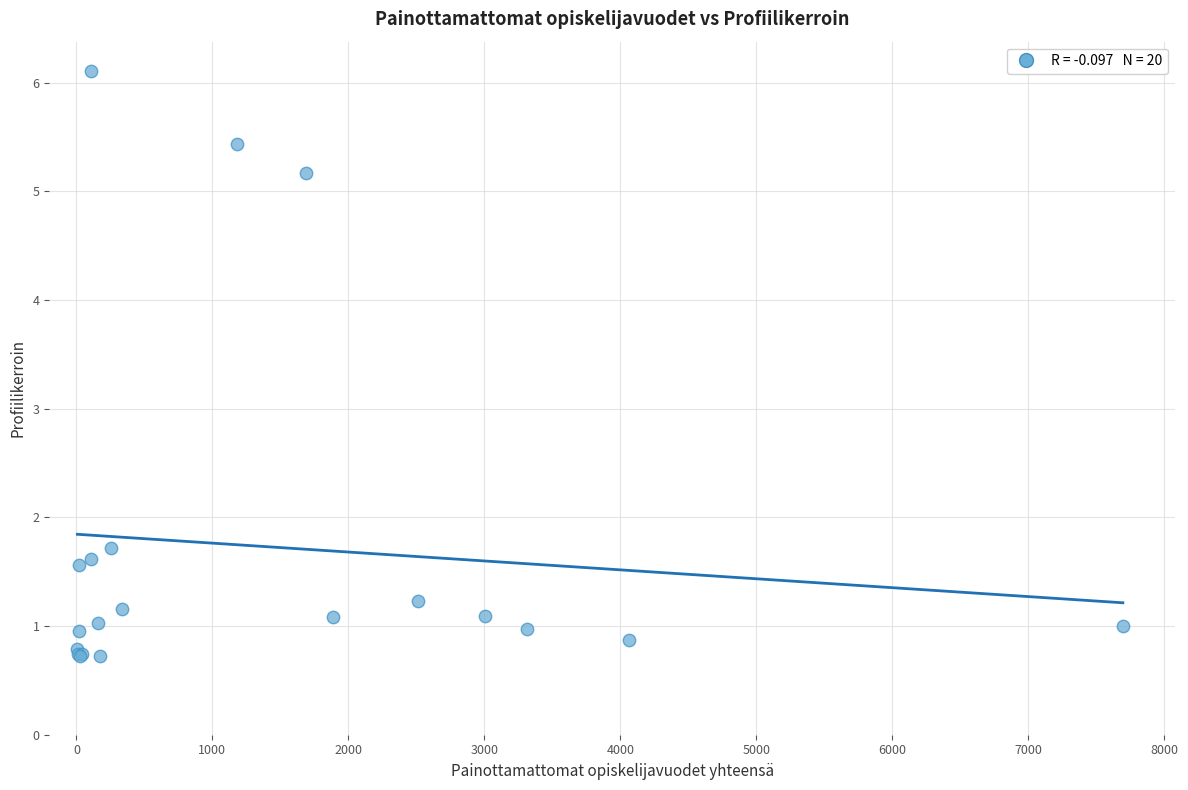

What Y value in the scatter plot is closest to 3?

1.7